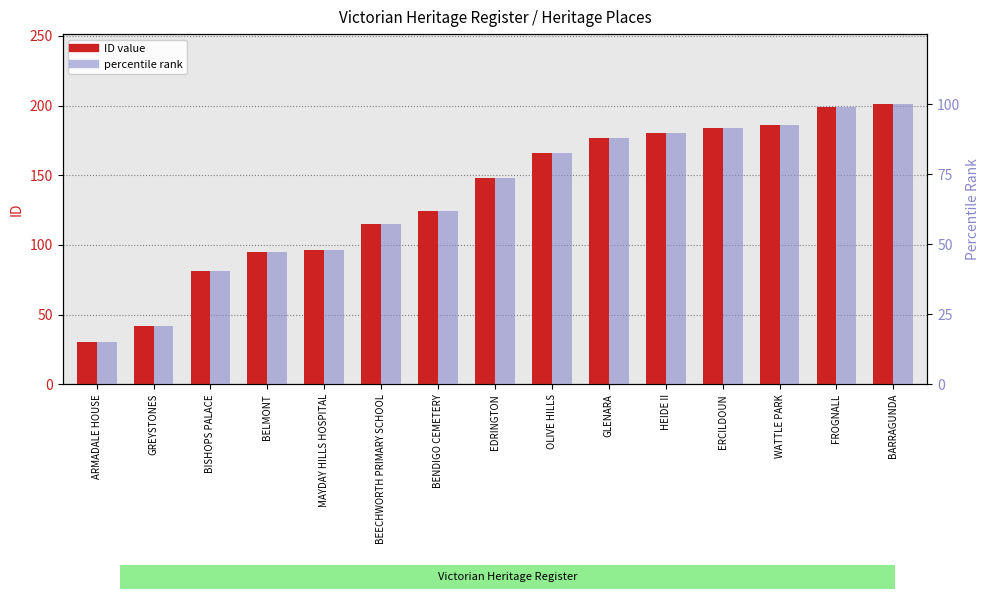

At OLIVE HILLS, list the series in order from largest to smallest.

ID value, percentile rank